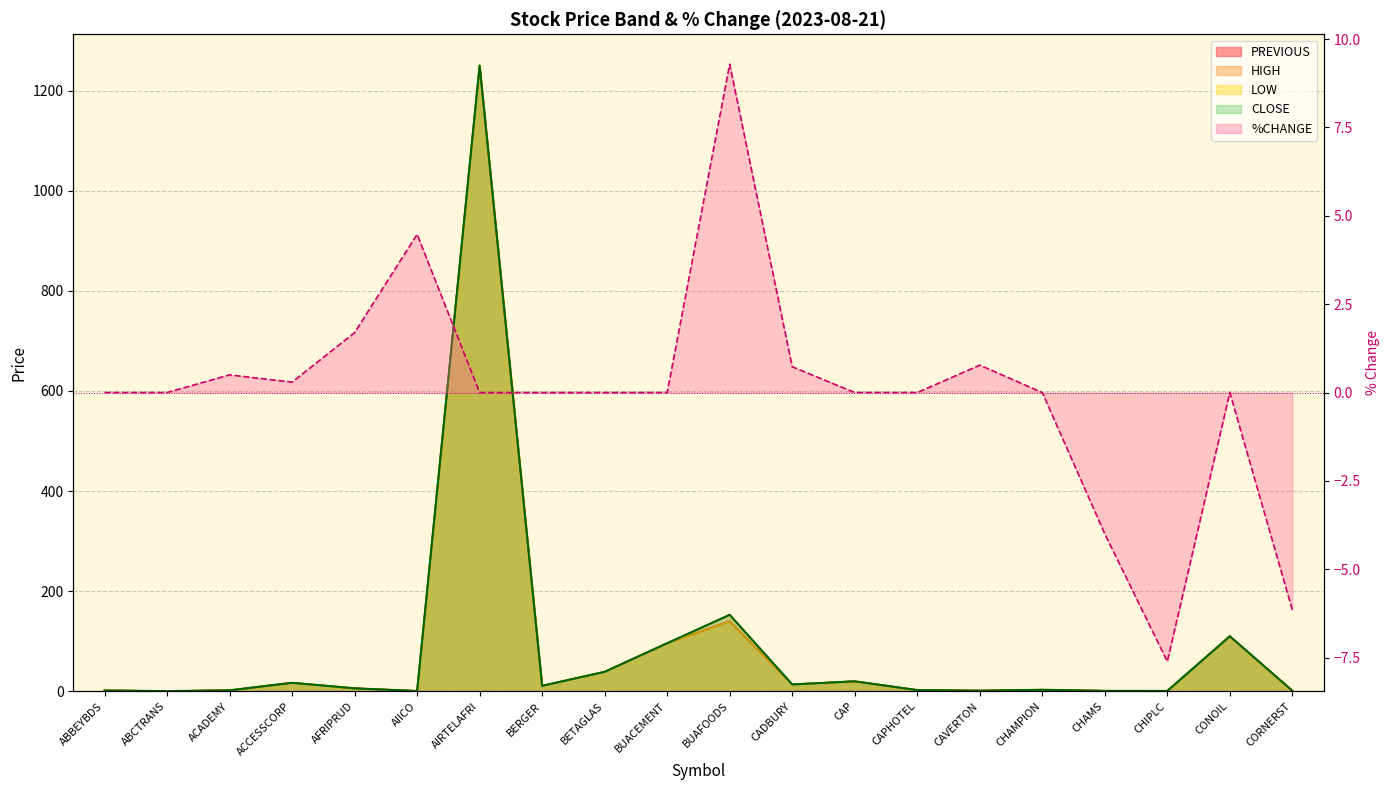

At which category is the sum across all series the highest?

AIRTELAFRI